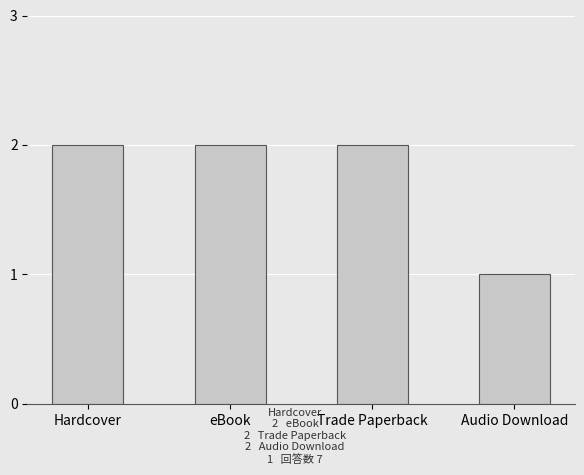

Reading left to right, list all the values displayed in this chart.

Hardcover=2	eBook=2	Trade Paperback=2	Audio Download=1